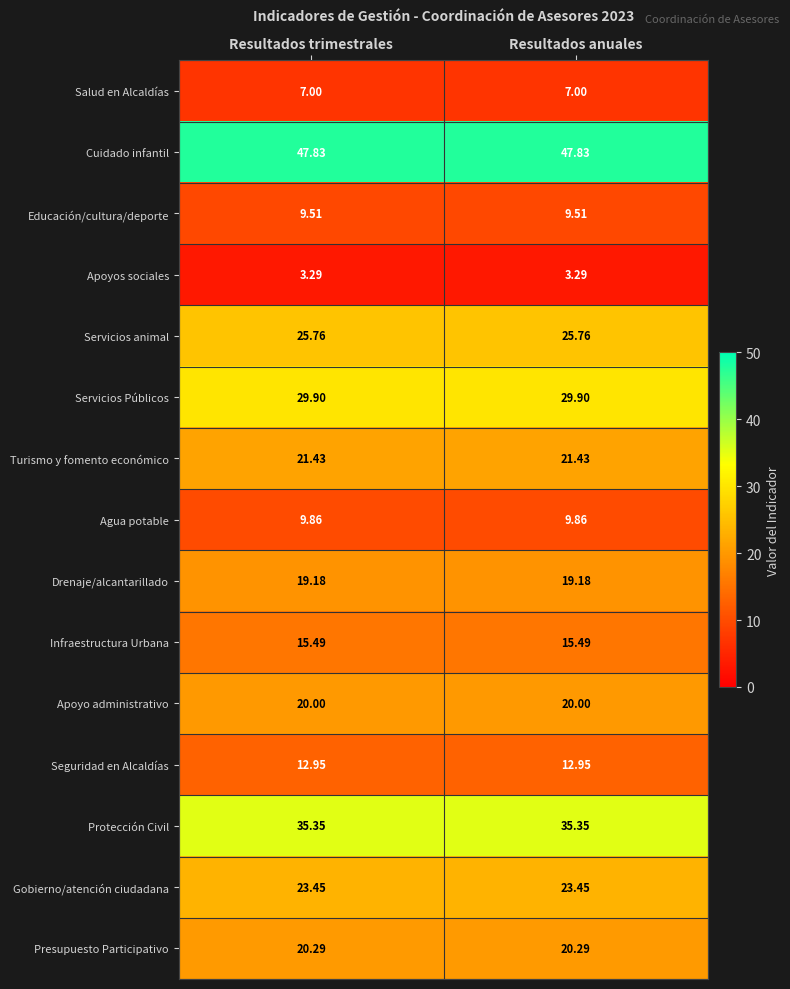

Is the value of Gobierno/atención ciudadana at Resultados trimestrales greater than the value of Servicios animal at Resultados anuales?

No